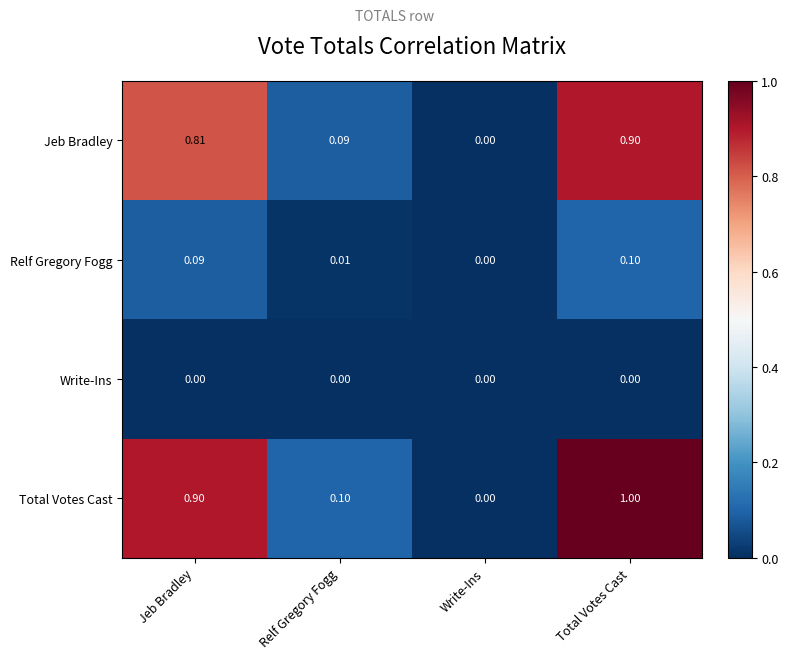

At which label does Jeb Bradley reach its minimum?

Write-Ins